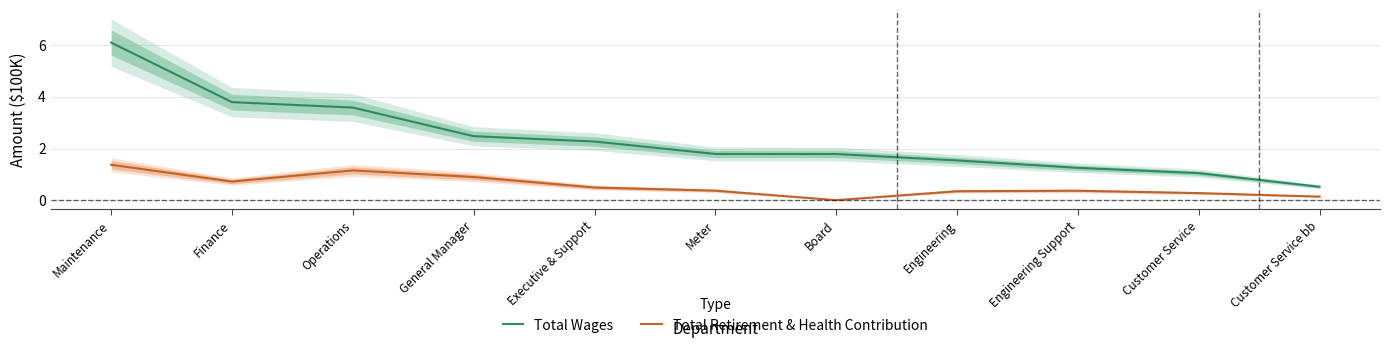

What are all the series names shown in the legend?

Total Wages, Total Retirement & Health Contribution